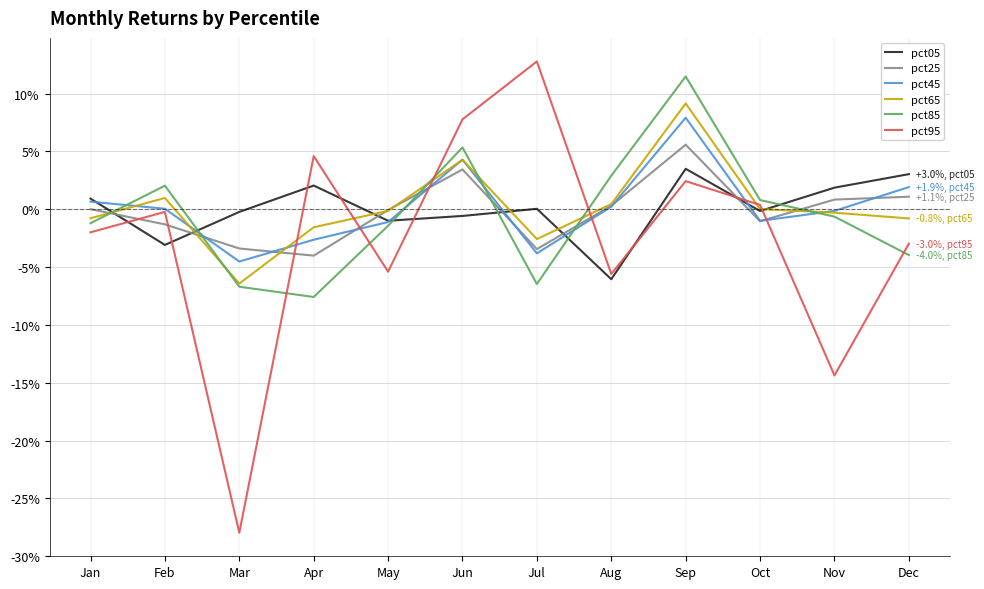

What are all the series names shown in the legend?

pct05, pct25, pct45, pct65, pct85, pct95